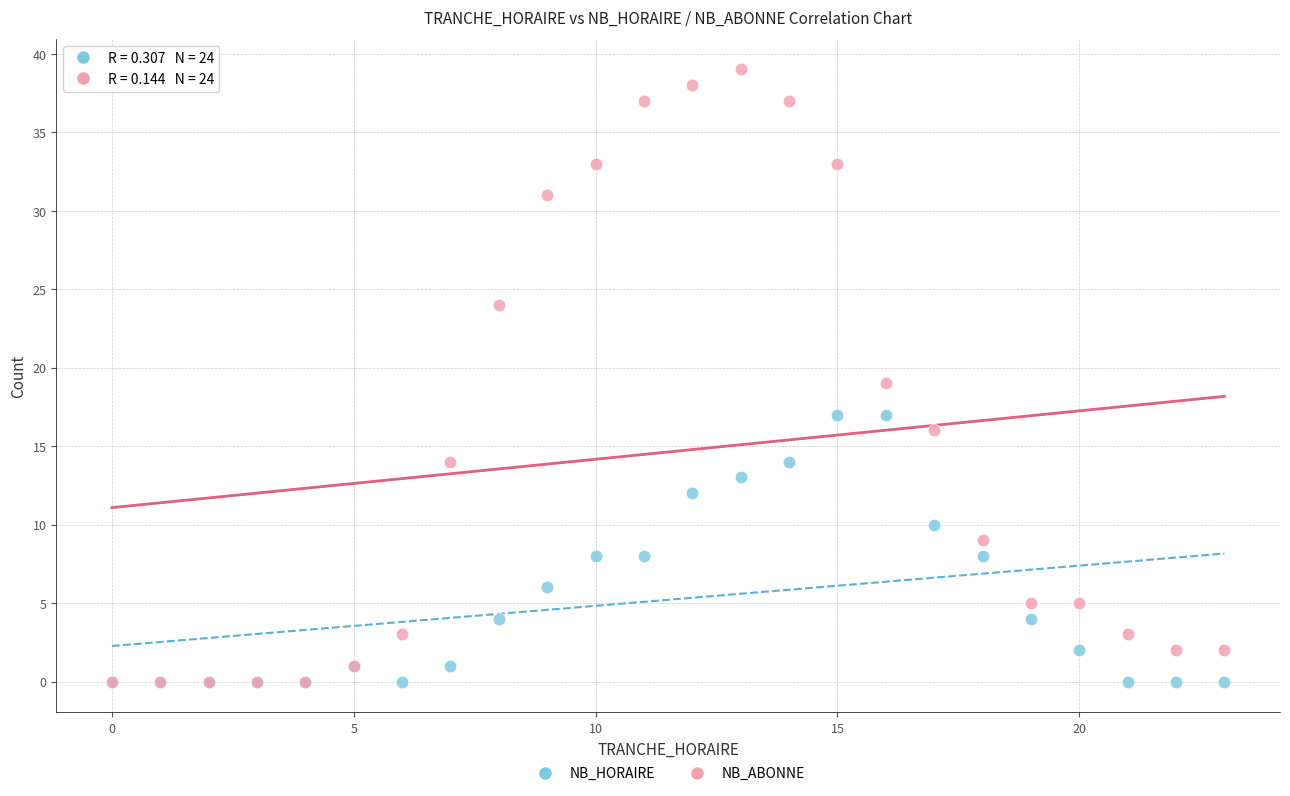

Which series has the widest spread of Y values?

NB_ABONNE